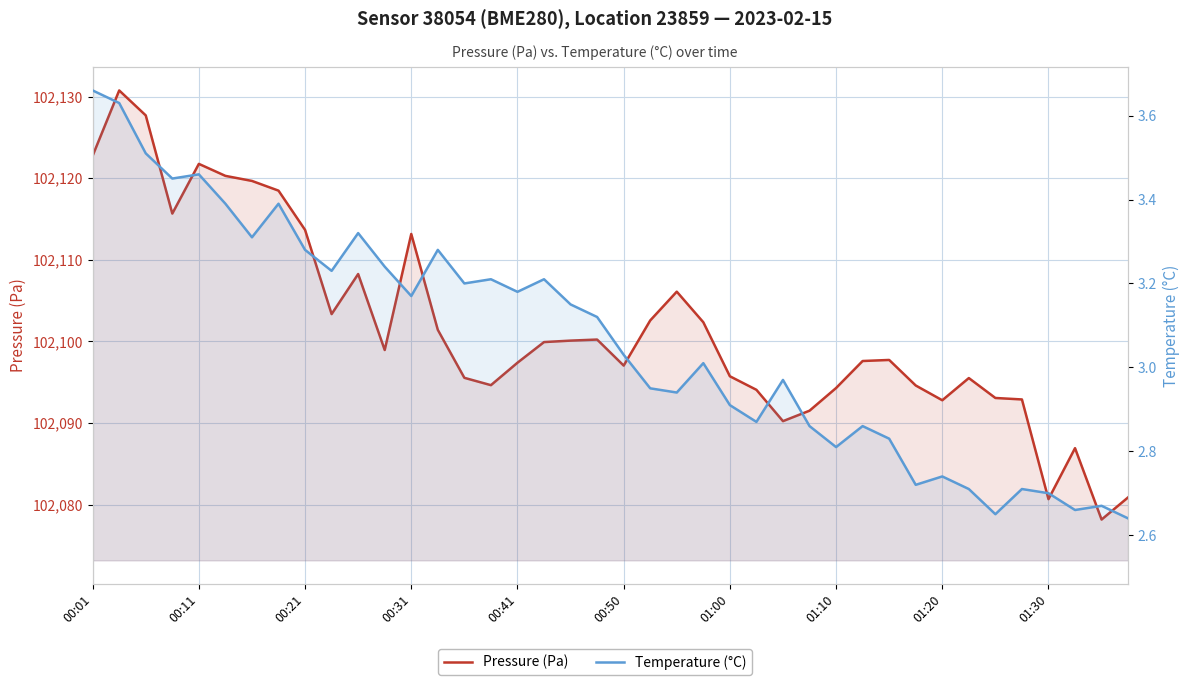

Reading left to right, extract all data points from this chart.

Pressure (Pa): 102122.8	102130.8	102127.7	102115.7	102121.8	102120.3	102119.7	102118.5	102113.7	102103.3	102108.2	102098.9	102113.2	102101.4	102095.5	102094.6	102097.4	102099.9	102100.1	102100.2	102097.0	102102.6	102106.1	102102.3	102095.7	102094.1	102090.2	102091.5	102094.3	102097.6	102097.7	102094.6	102092.8	102095.5	102093.1	102092.9	102080.7	102086.9	102078.2	102080.9
Temperature (°C): 3.7	3.6	3.5	3.5	3.5	3.4	3.3	3.4	3.3	3.2	3.3	3.2	3.2	3.3	3.2	3.2	3.2	3.2	3.1	3.1	3.0	3.0	2.9	3.0	2.9	2.9	3.0	2.9	2.8	2.9	2.8	2.7	2.7	2.7	2.6	2.7	2.7	2.7	2.7	2.6